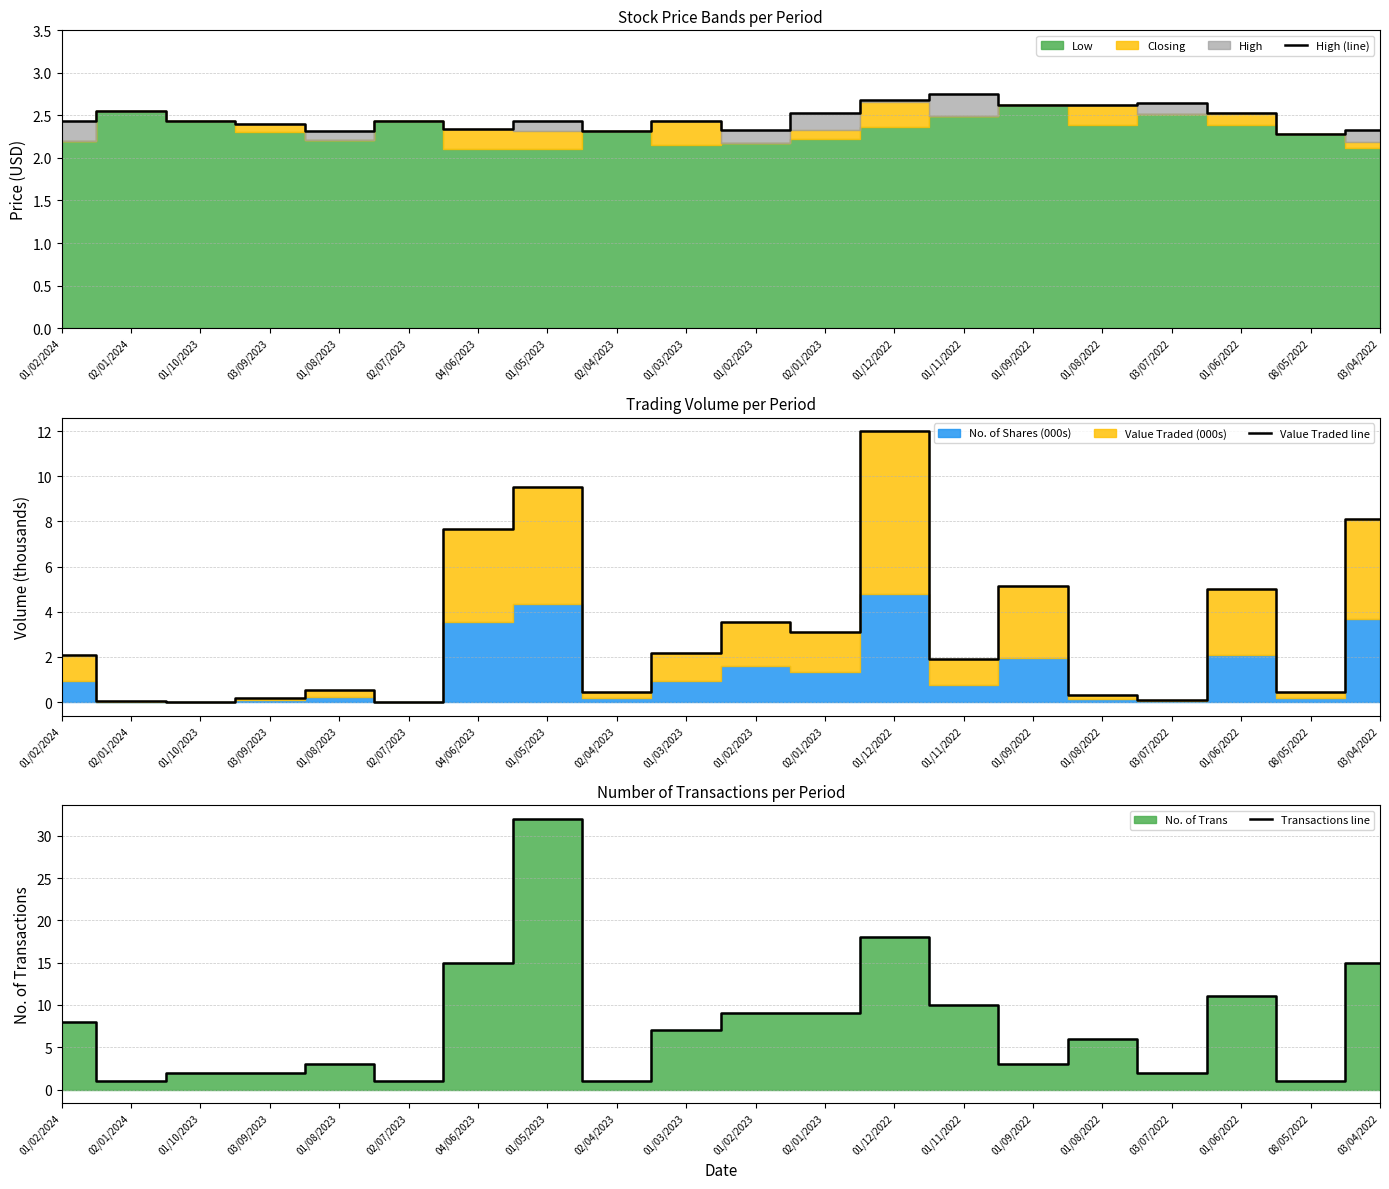

In High (line), how many points are lower than both neighbors (excluding endpoints)?

5